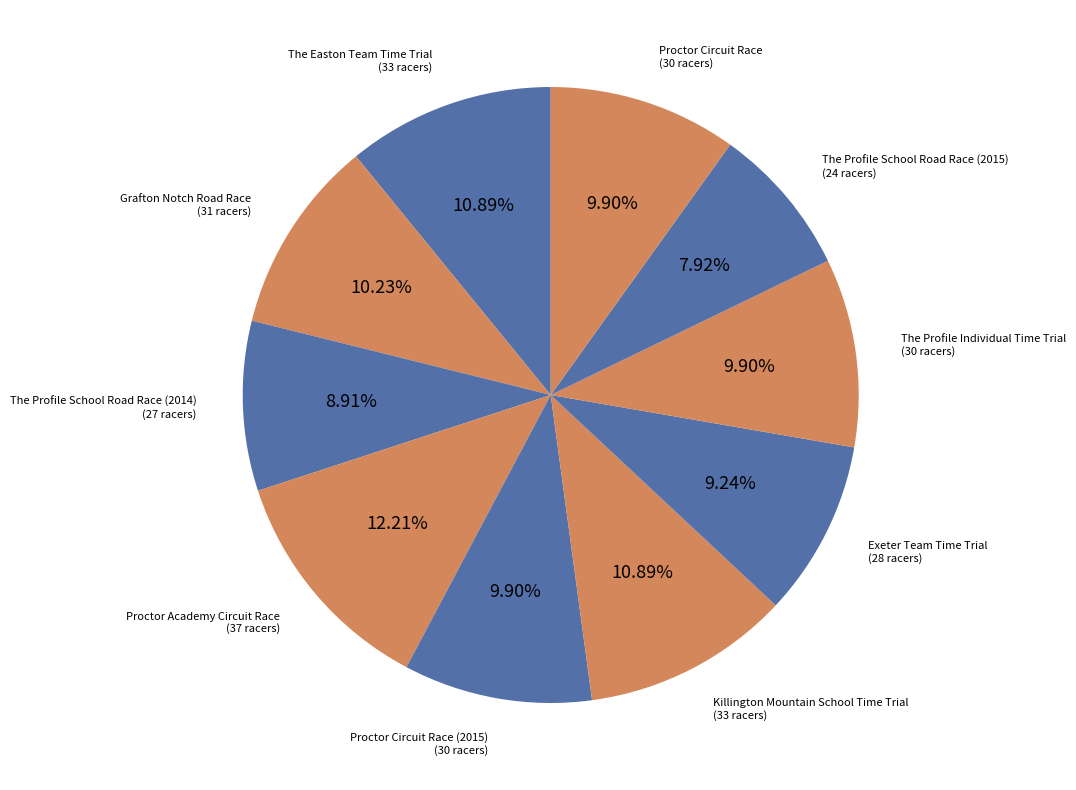

How many segments does this pie chart have?

10